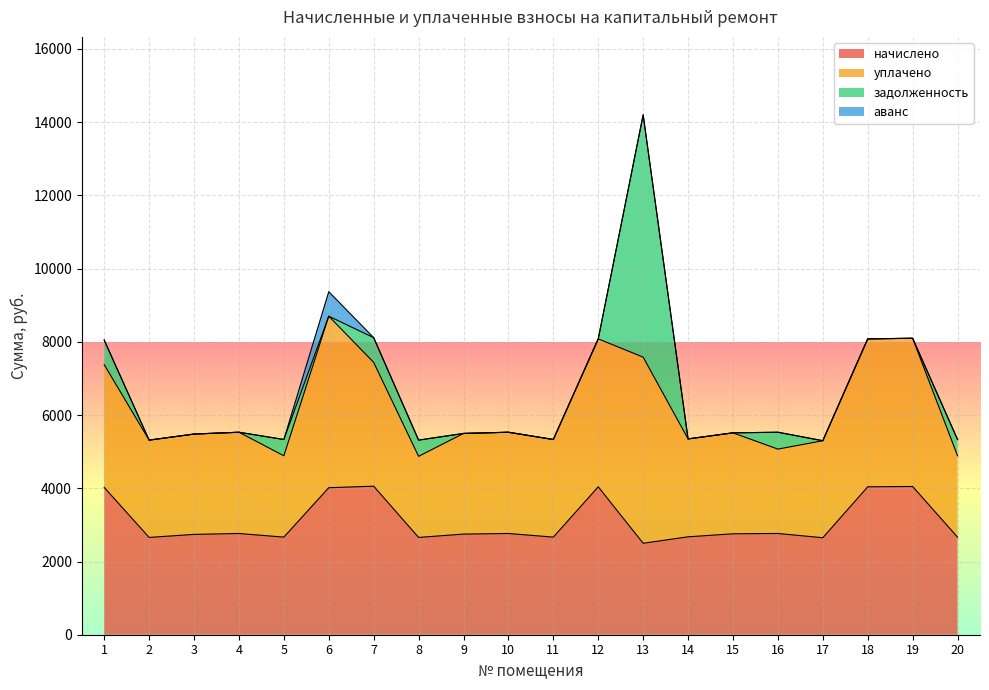

Which category has the highest value in the задолженность series?

13